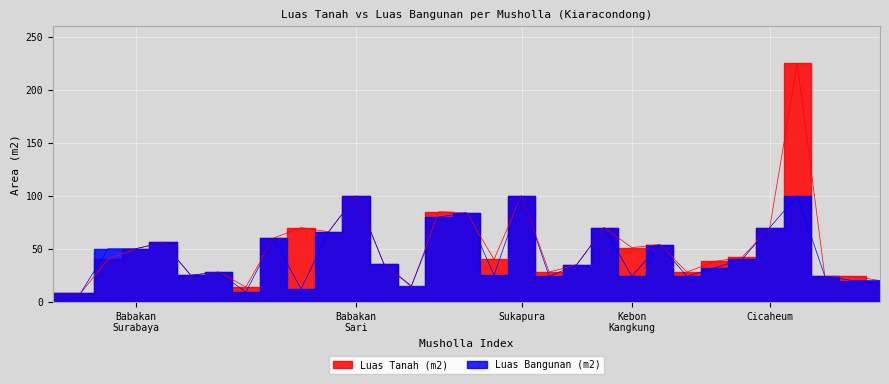

At which category does the chart reach its minimum across all series?

Babakan Surabaya